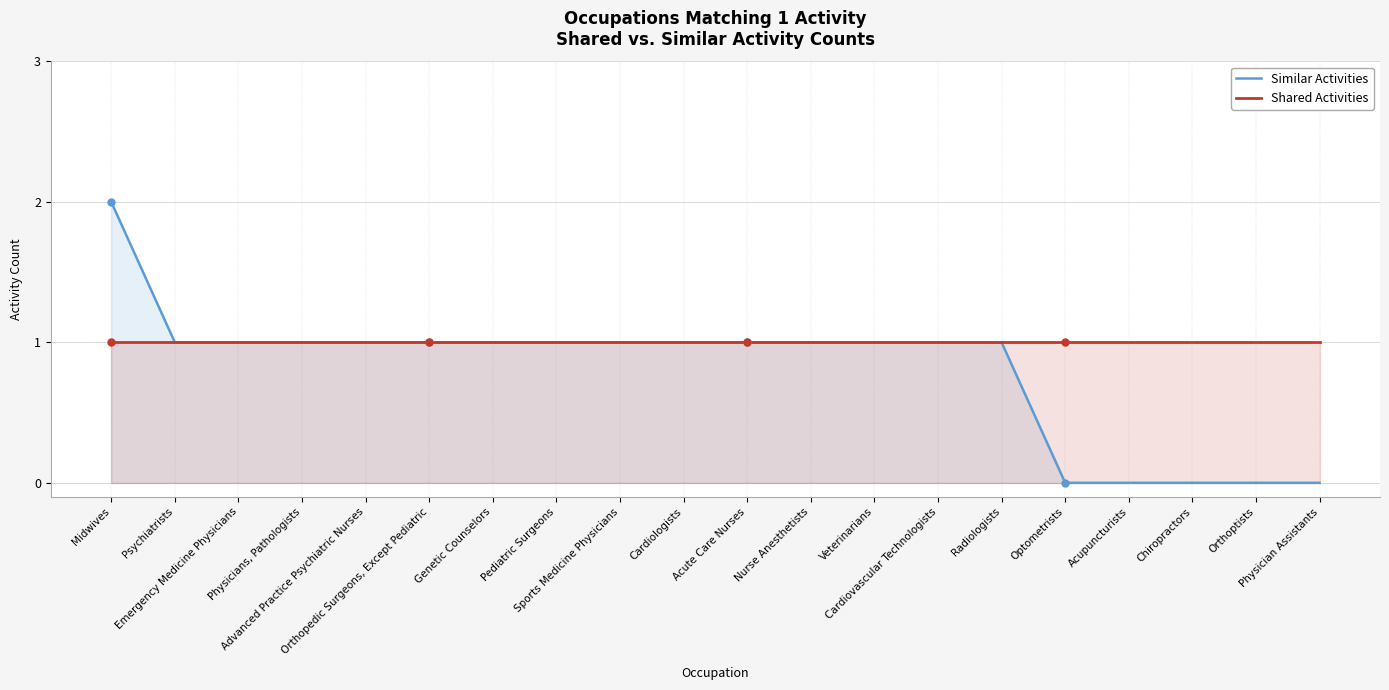

Is the value of Shared Activities at Midwives greater than the value of Similar Activities at Advanced Practice Psychiatric Nurses?

No